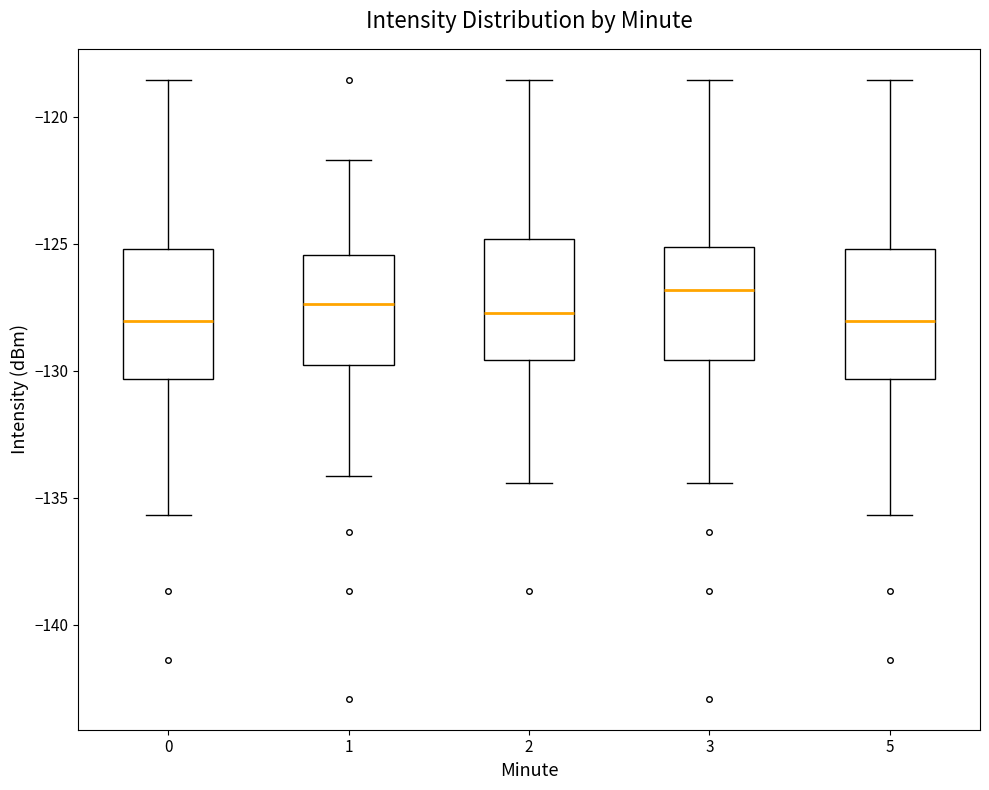

Where does the lower whisker of the box at x = 2 end on the y-axis? The values are not printed on the chart, so give them approximately, as read against the axis.

-134.5